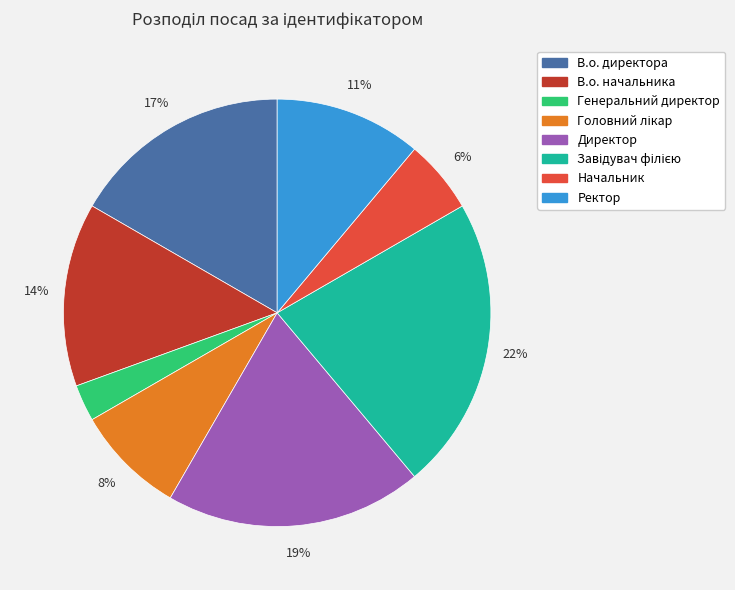

To the nearest percent, what is the difference between the largest and smallest slice percentages?

19%